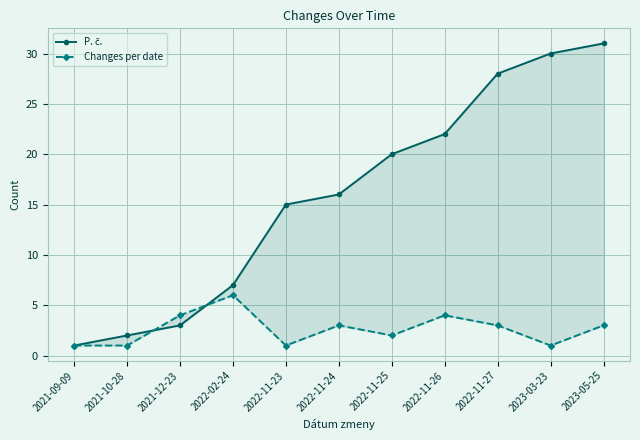

Which category has the lowest value across all series?

2021-09-09